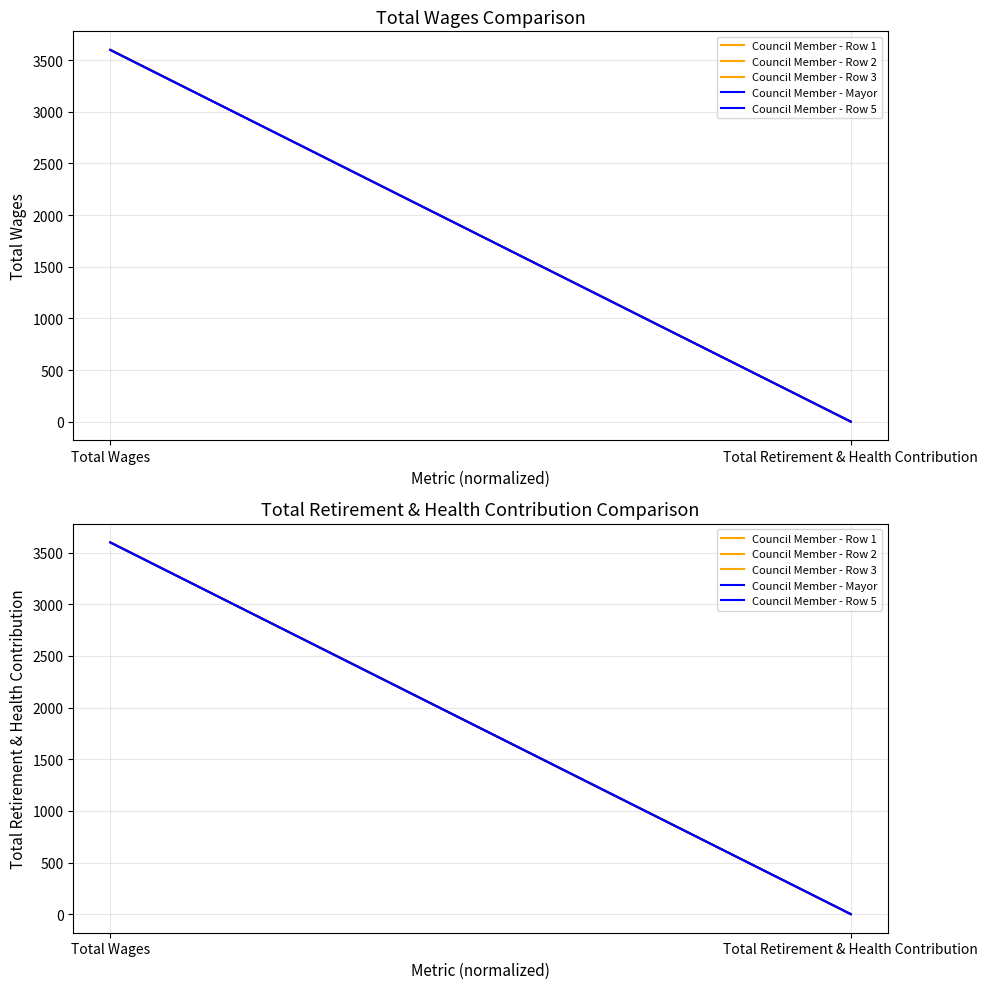

At which label does Council Member - Row 5 reach its minimum?

Total Retirement & Health Contribution